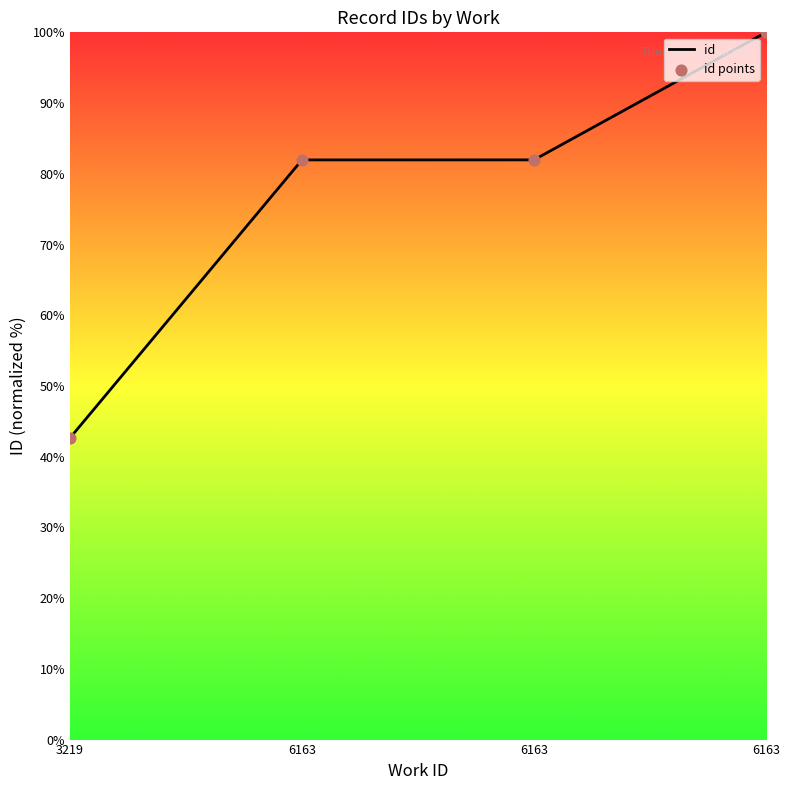

Between 3219 and 6163, which is larger?

6163